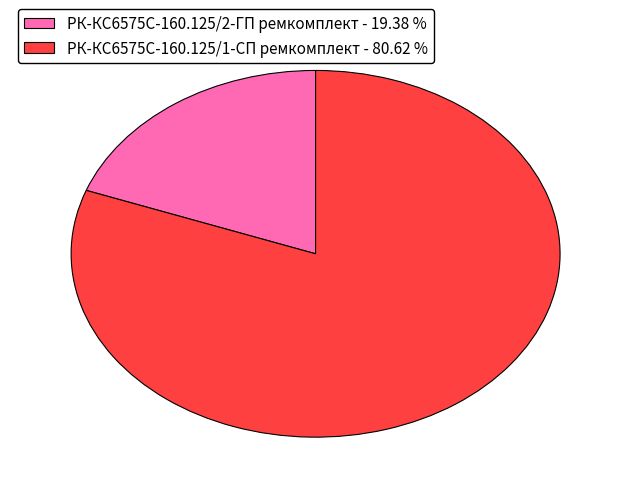

How many segments does this pie chart have?

2